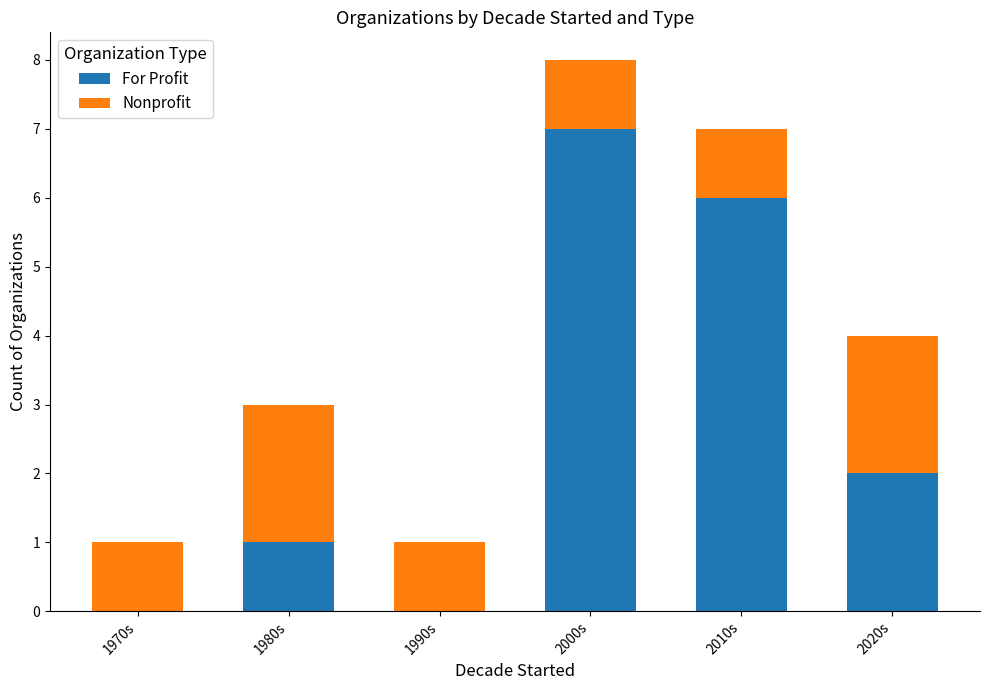

Reading left to right, list the values for the For Profit series.

1970s=0	1980s=1	1990s=0	2000s=7	2010s=6	2020s=2